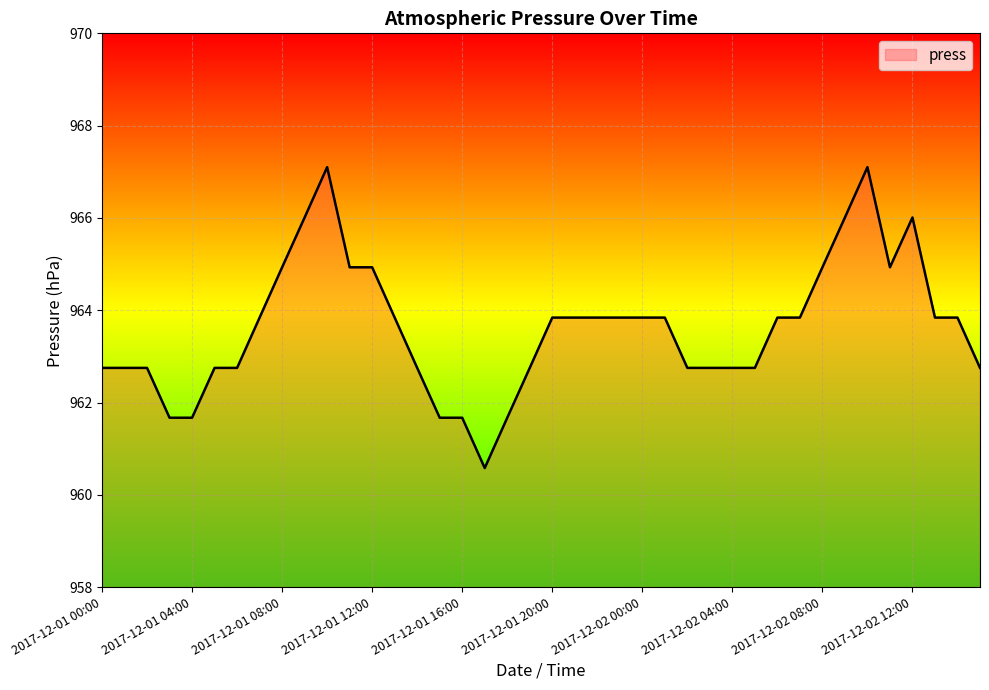

What is the minimum value shown in the chart?

960.6